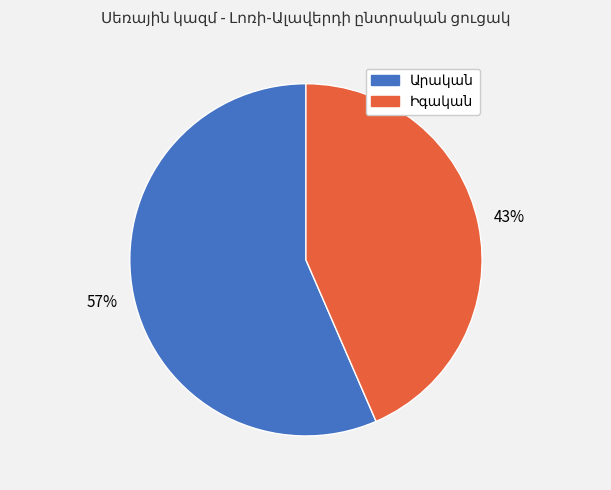

Is there a majority slice in this chart?

Yes